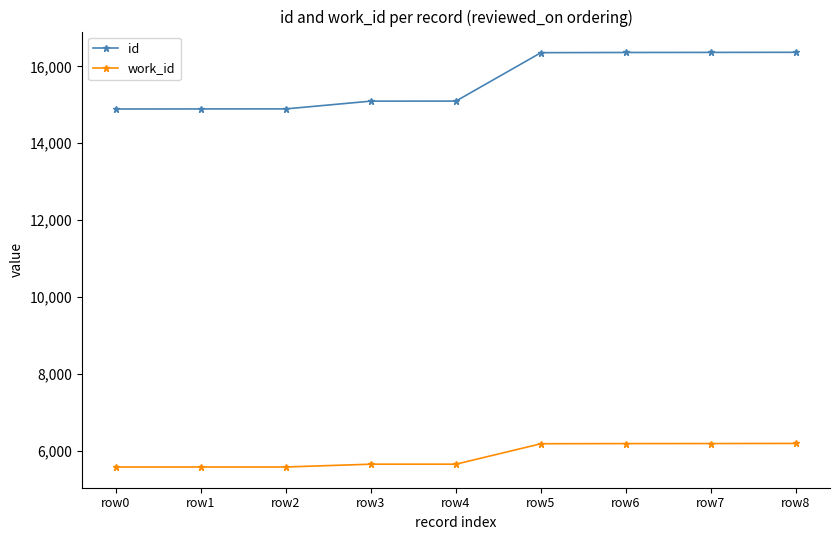

What is the difference between the second highest and minimum values in the work_id series?

610